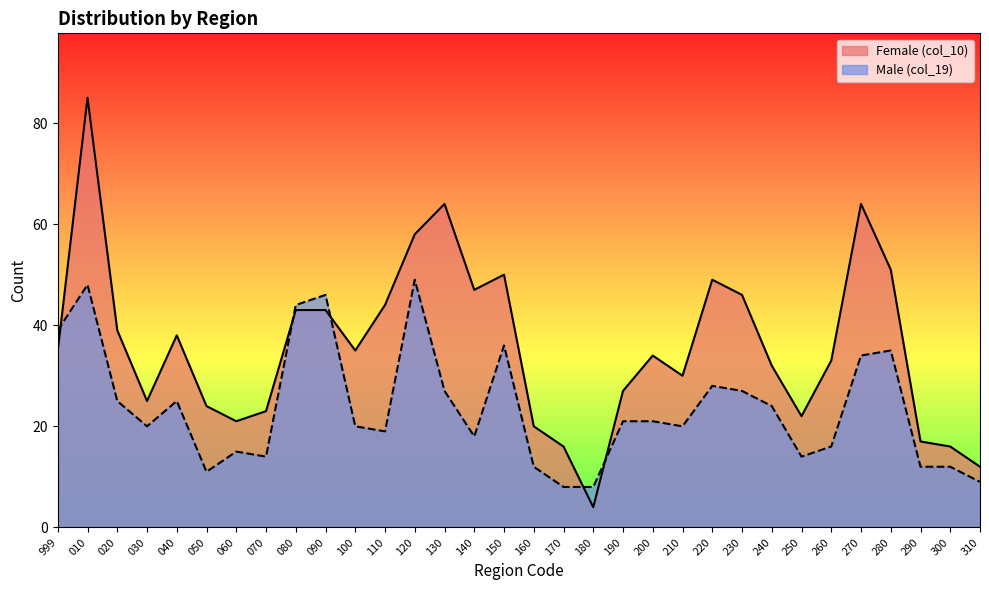

Is the value of Female (col_10) at 140 greater than the value of Male (col_19) at 120?

No